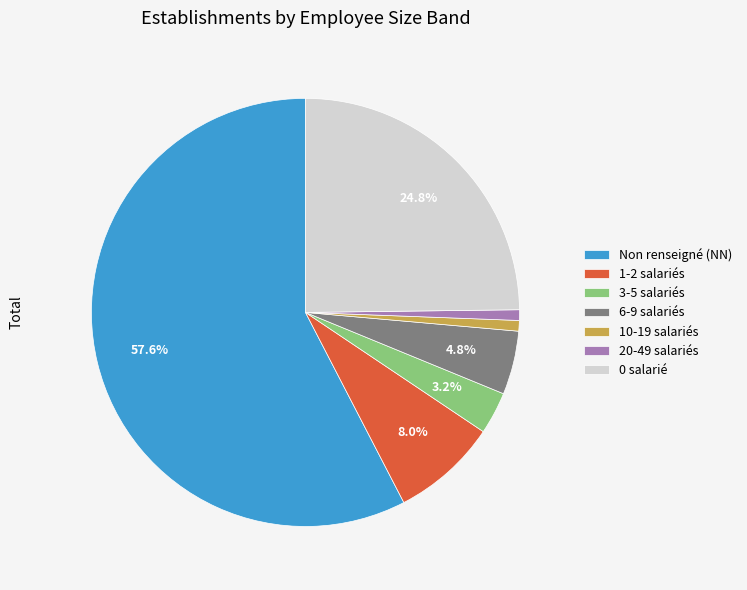

Which slice is the largest?

Non renseigné (NN)